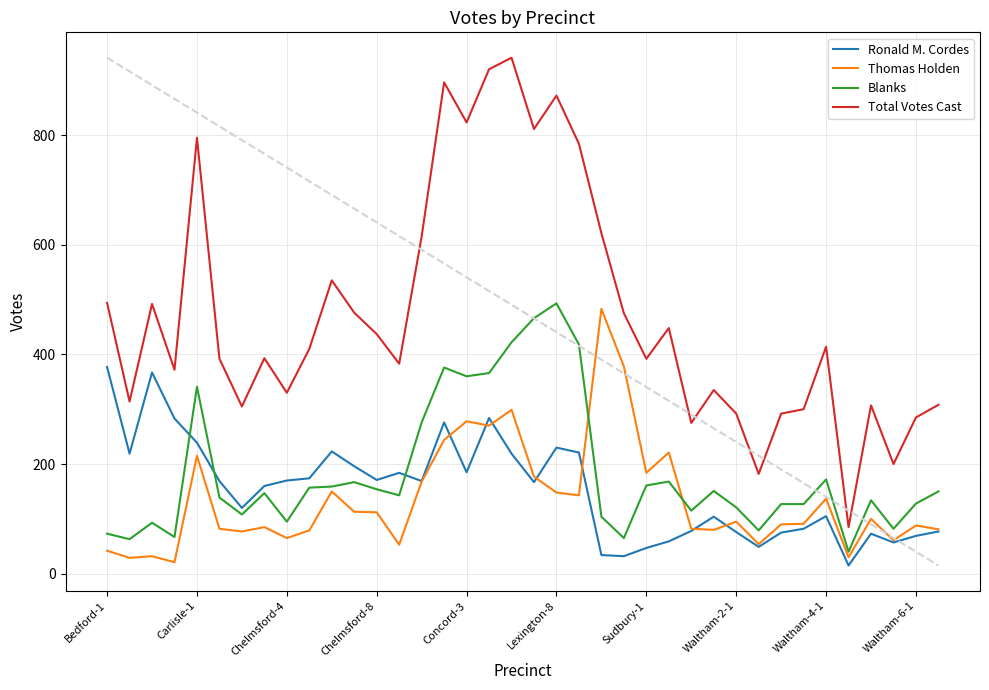

True or false: Total Votes Cast and Blanks cross at least once.

False